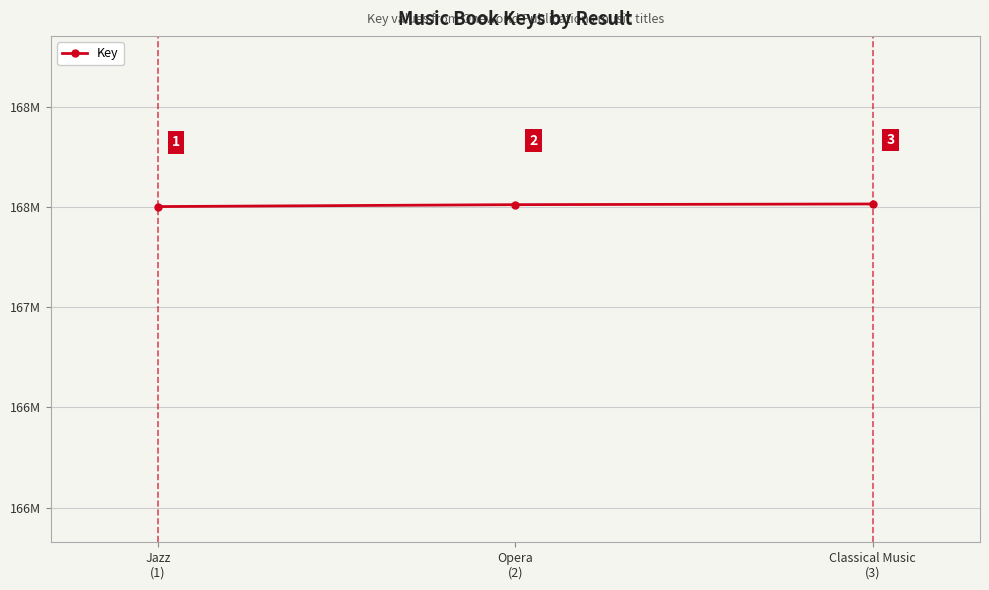

Does the chart have visible grid lines?

Yes